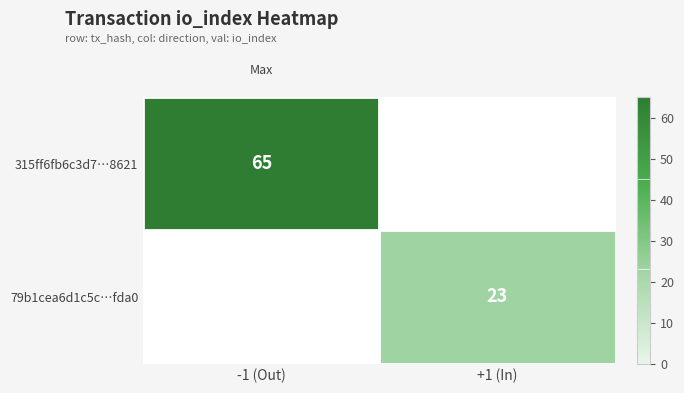

True or false: 79b1cea6d1c5c…fda0 has a value of 23 at +1 (In).

True